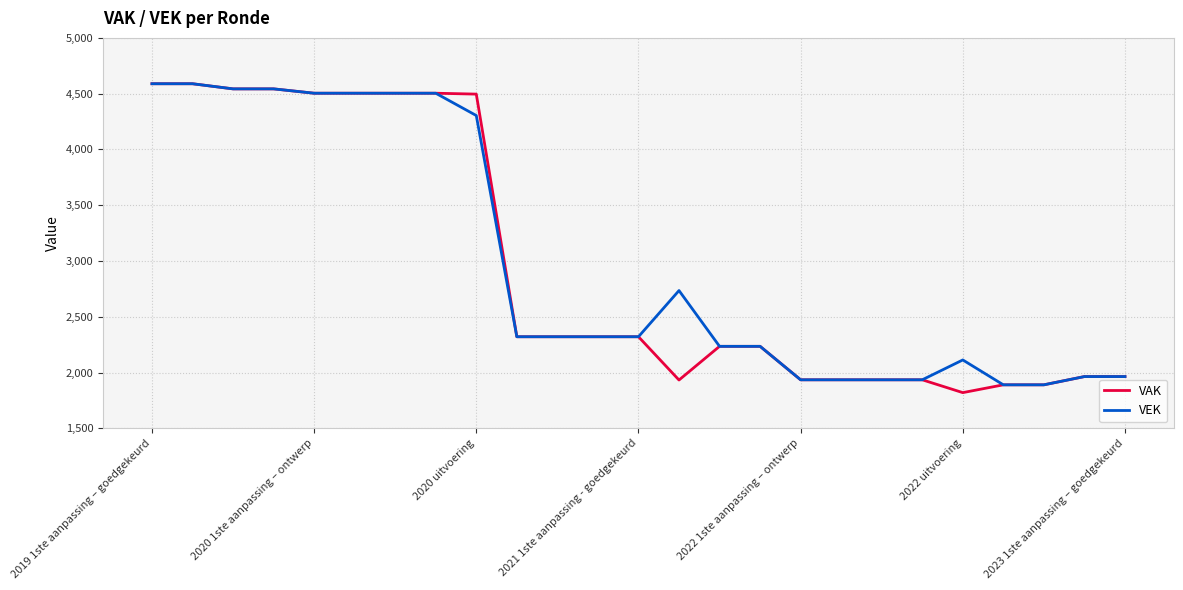

What is the smallest value displayed?

1820